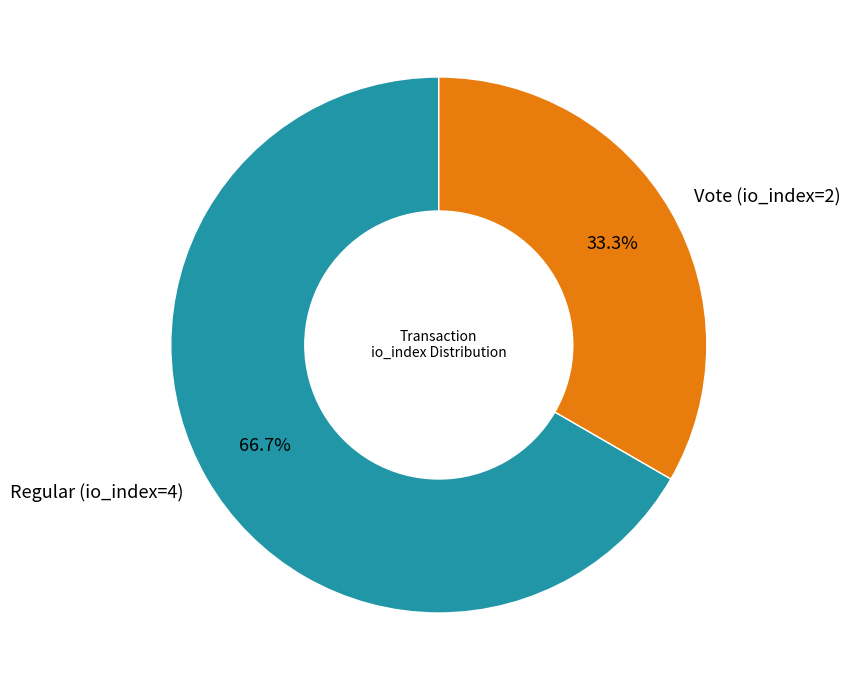

To the nearest percent, what percentage of the pie is Regular (io_index=4)?

67%